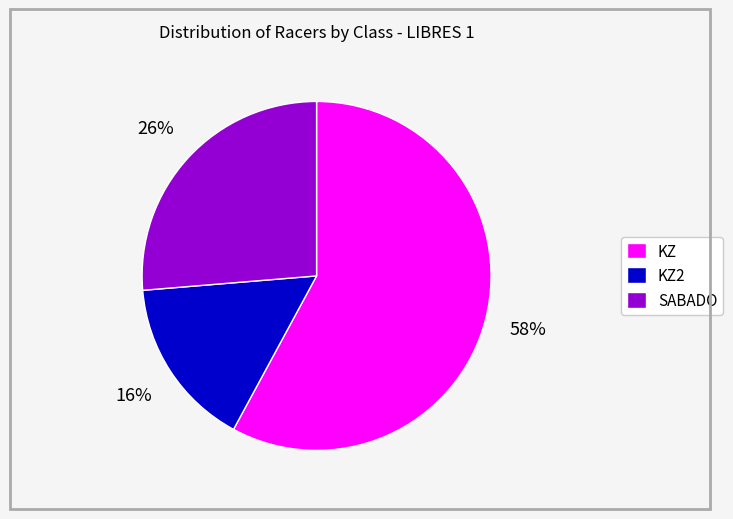

To the nearest percent, what is the difference between the KZ2 and KZ slice percentages?

42%